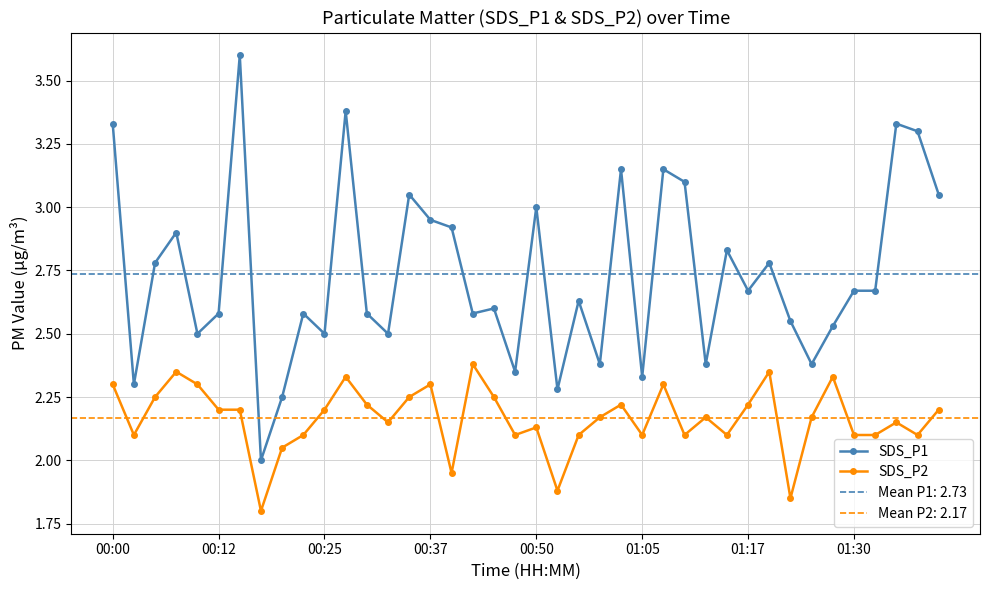

True or false: SDS_P1 has more than 2 interior local peaks.

True